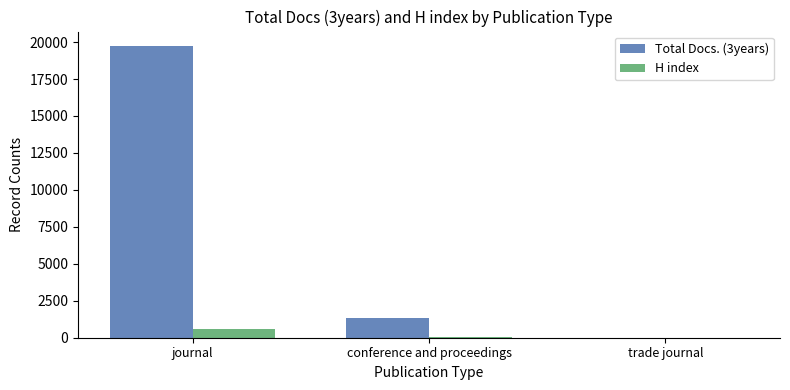

What is the approximate value of H index at trade journal?

11